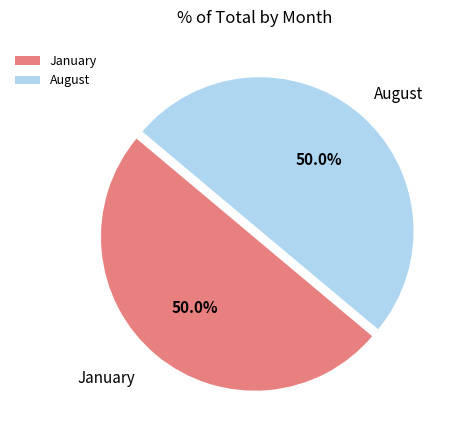

Do August and January together represent more than half of the pie?

Yes